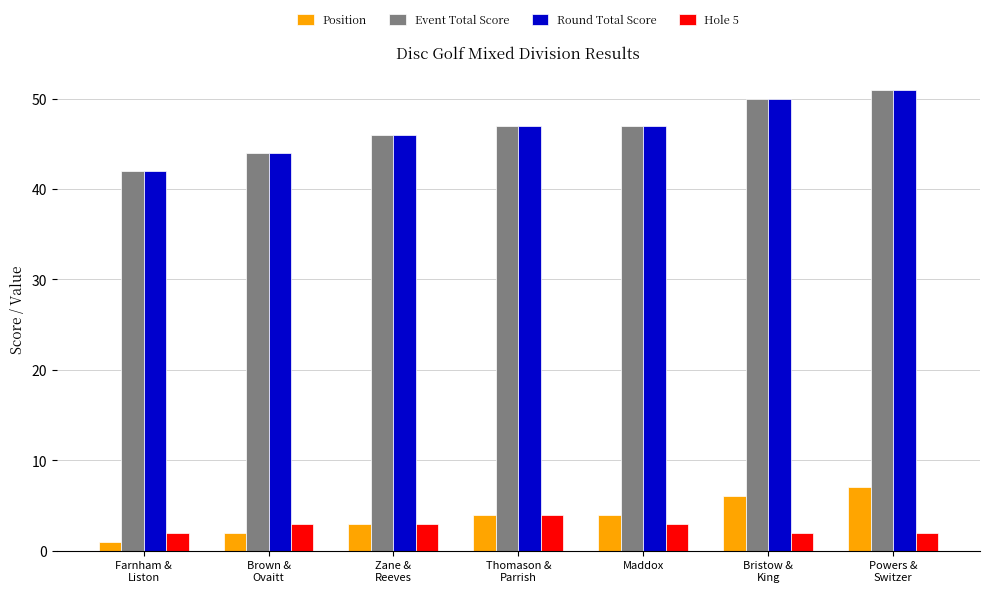

What is the approximate value of Round Total Score at Maddox?

47